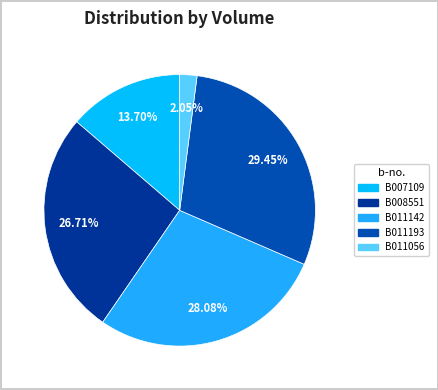

To the nearest percent, what percentage of the pie is B011193?

29%